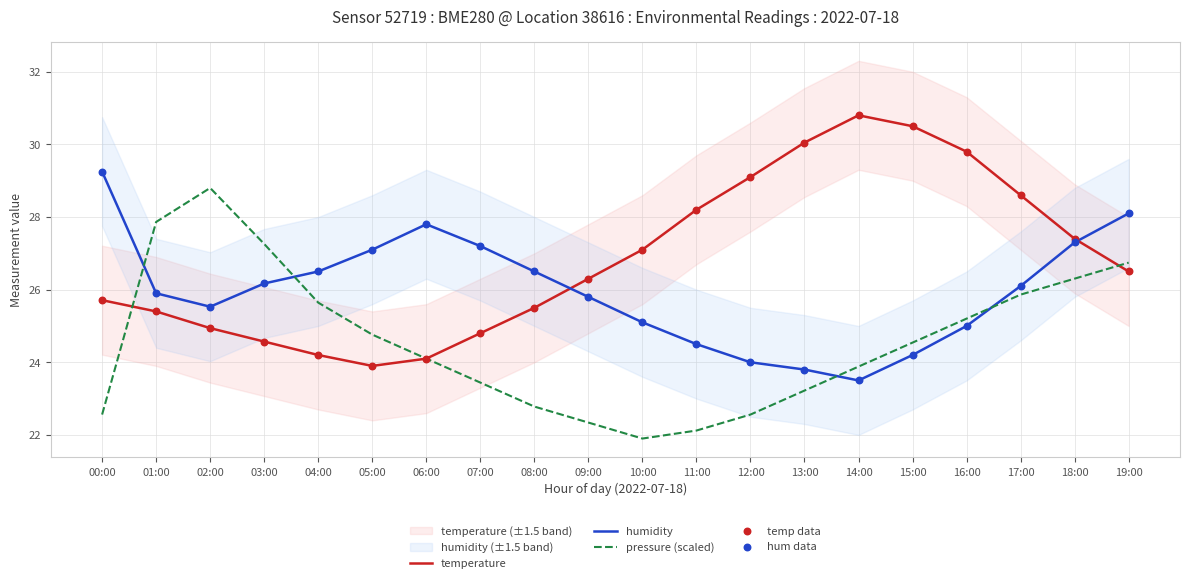

At how many categories does at least one series exceed 30?

3